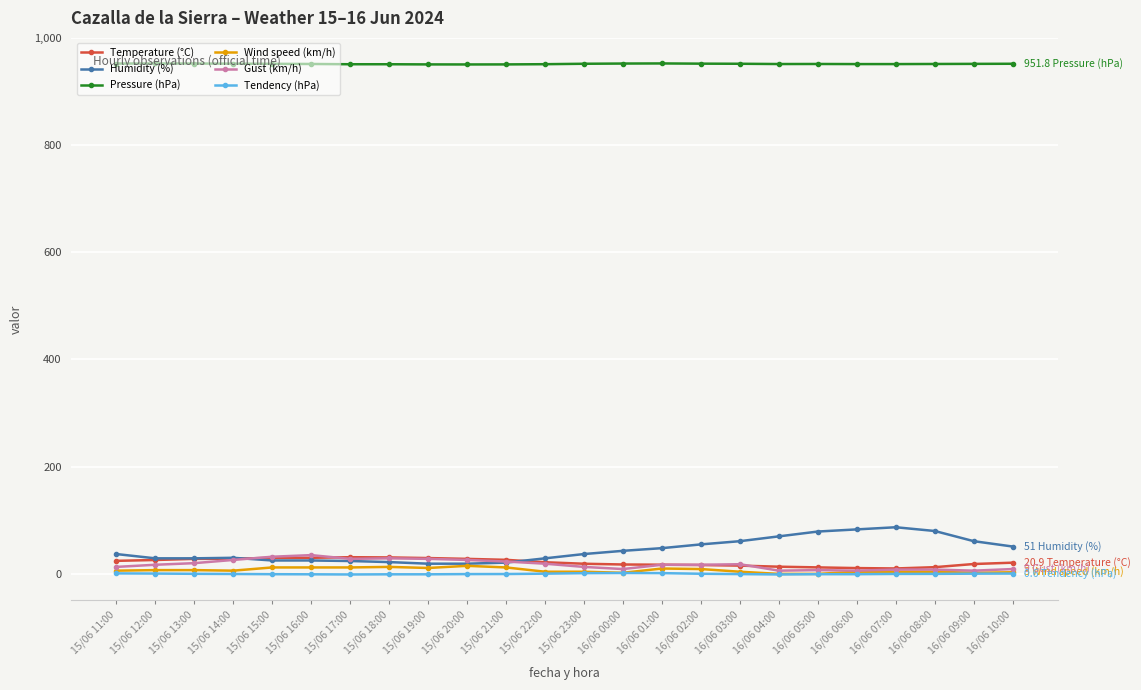

The Temperature (°C) series shows 29.5 at 15/06 19:00. True or false?

True